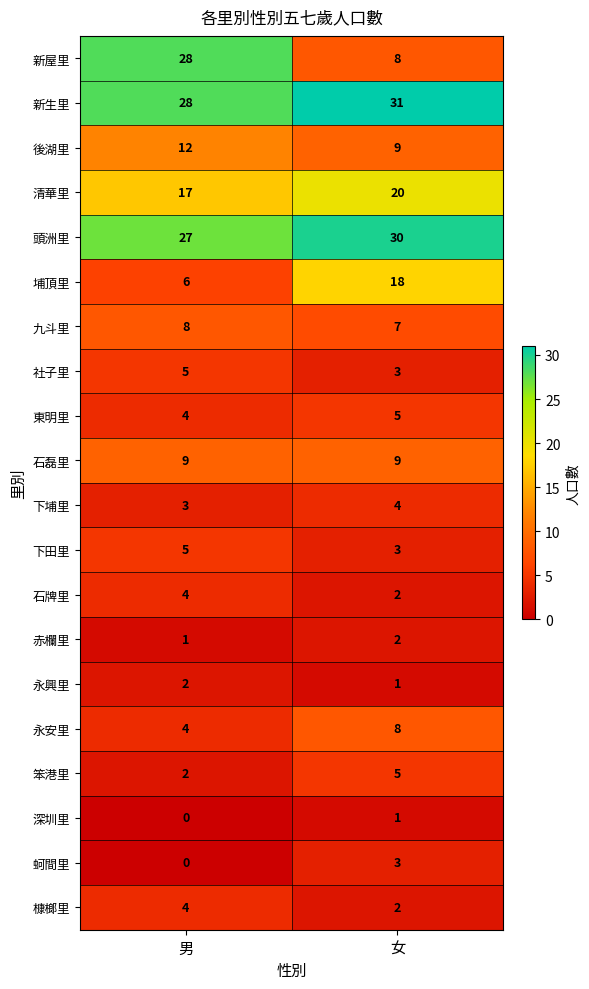

What is the sum of the 埔頂里 values at 男 and 女?

24